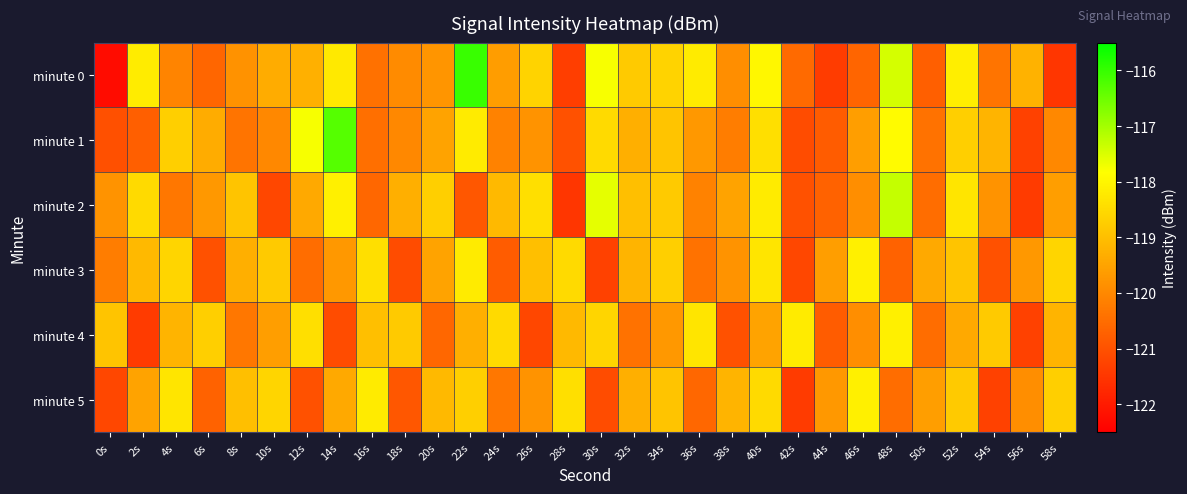

At which category is the sum across all series the highest?

40s